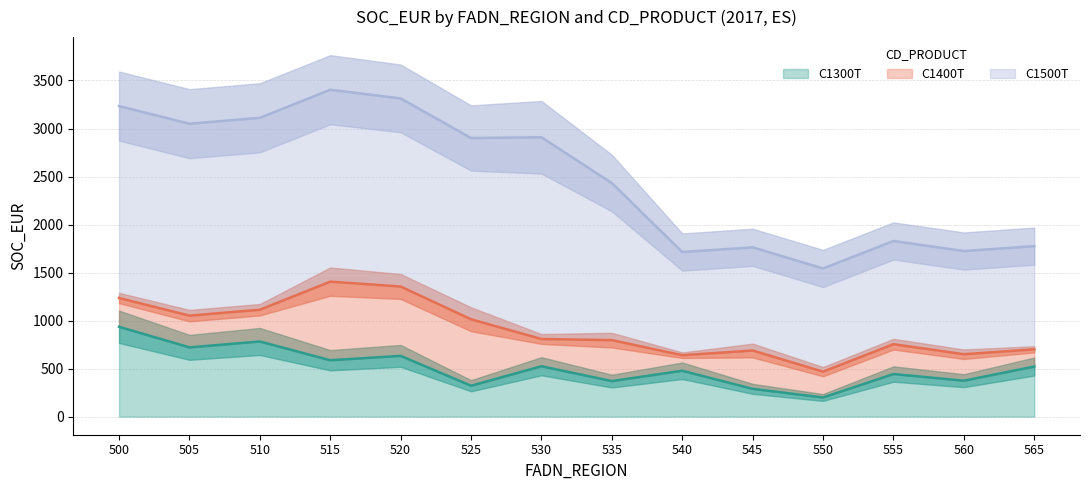

The value of C1300T at 530 is 151.8. True or false?

False